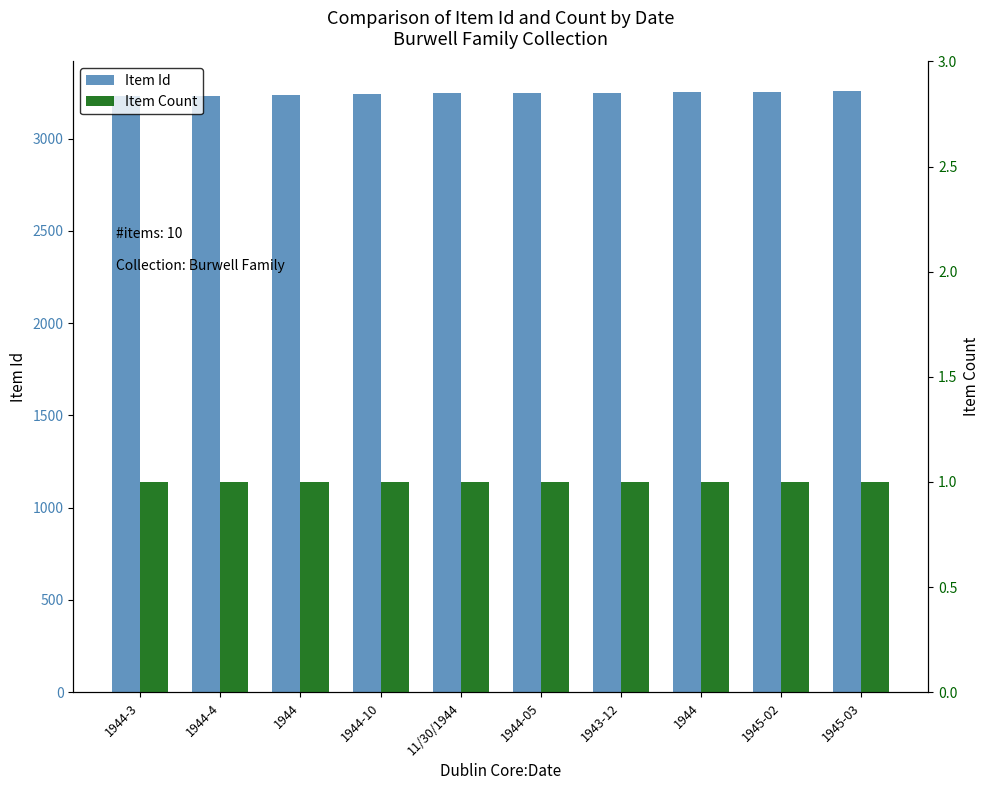

Which category has the highest value across all series?

1945-03